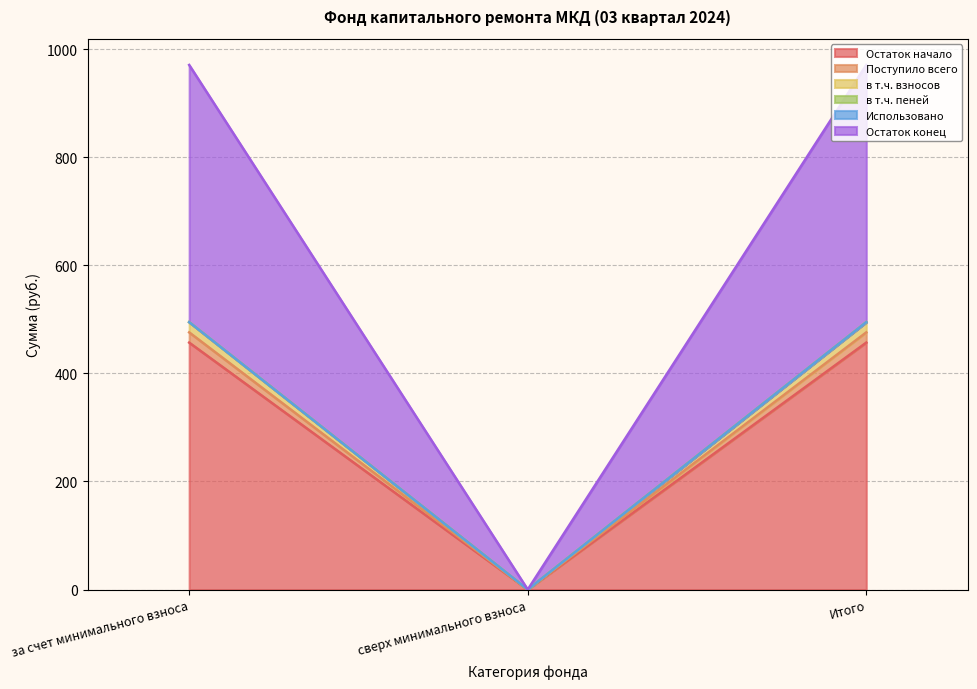

What is the difference between the Остаток начало values at сверх минимального взноса and за счет минимального взноса?

457.0